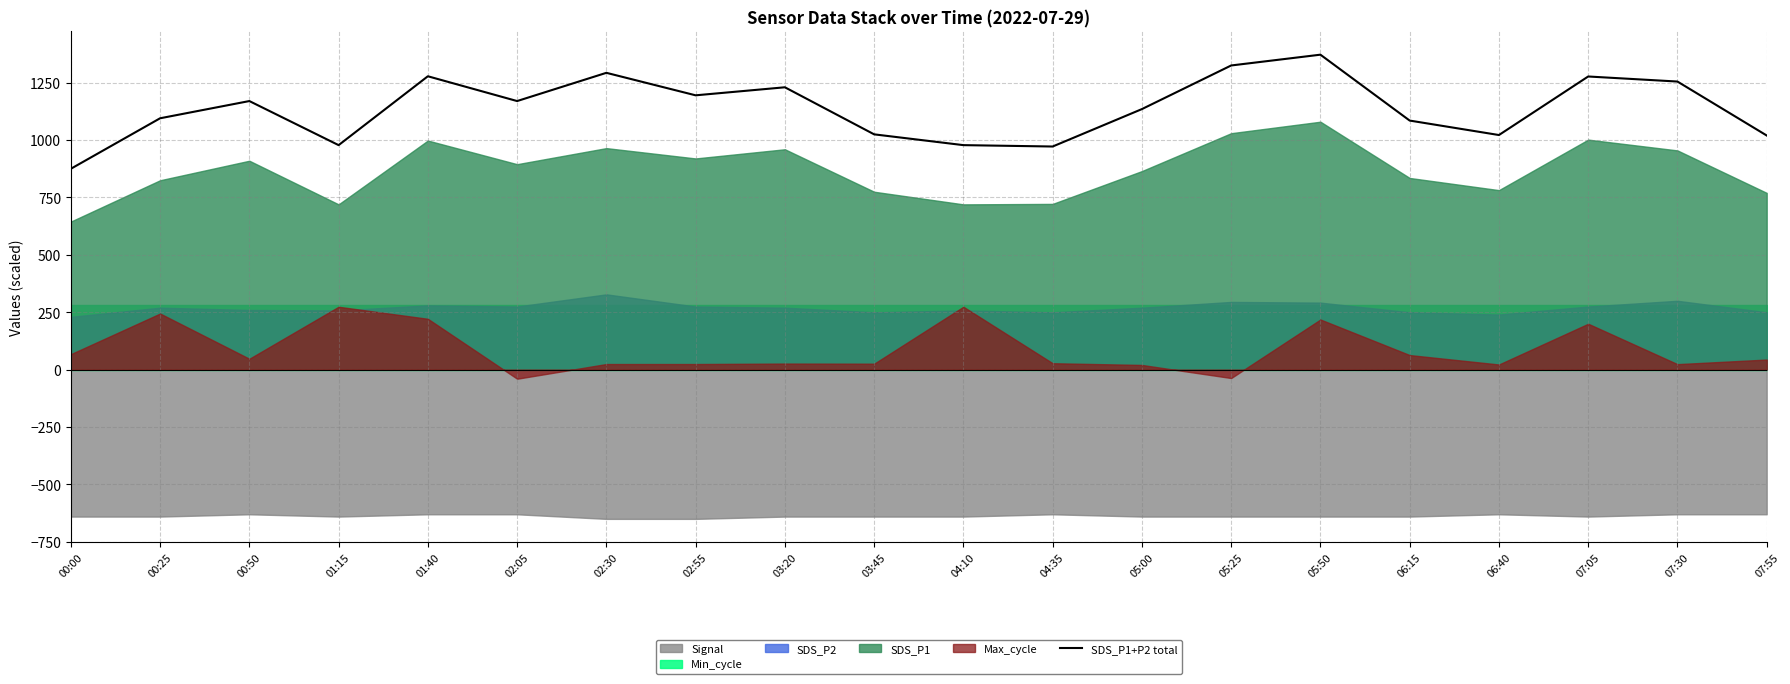

How many values are below 1170?

10